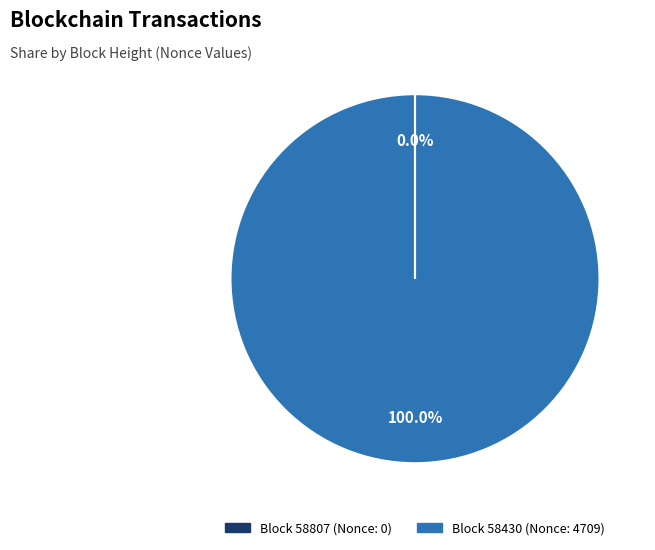

Is there any slice that represents more than half of the pie?

Yes